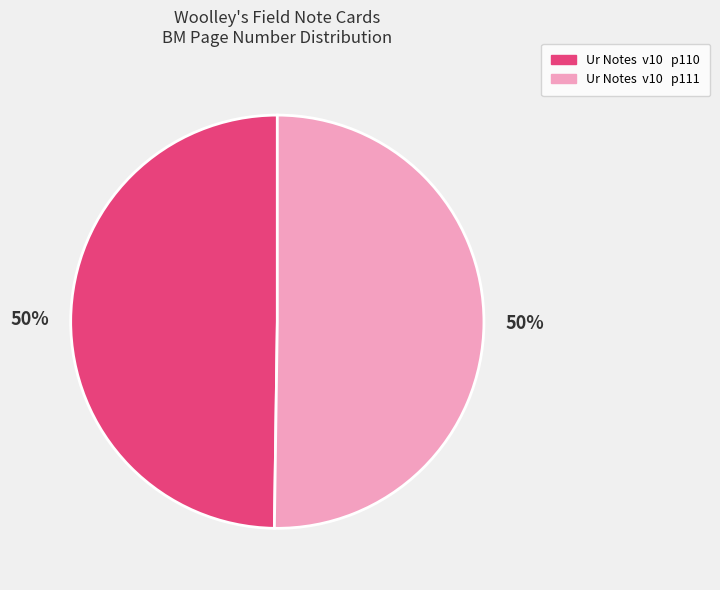

To the nearest percent, what is the average slice percentage?

50%